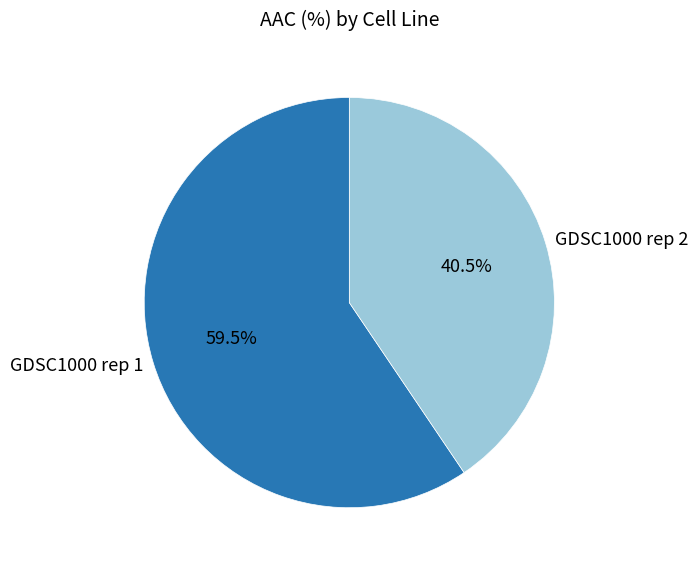

How many slices are in this pie chart?

2